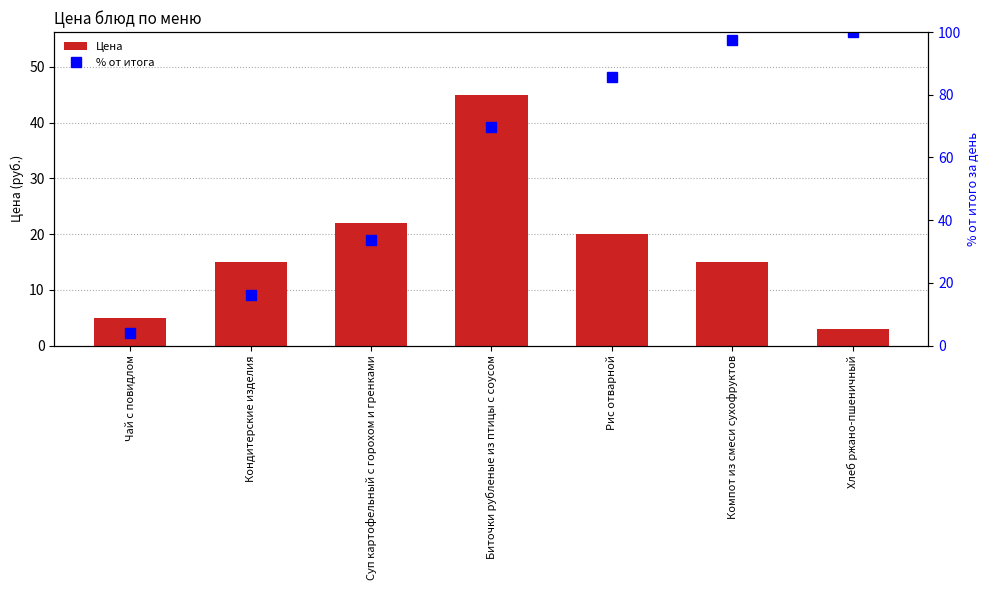

How many data points in Цена are less than 15?

2